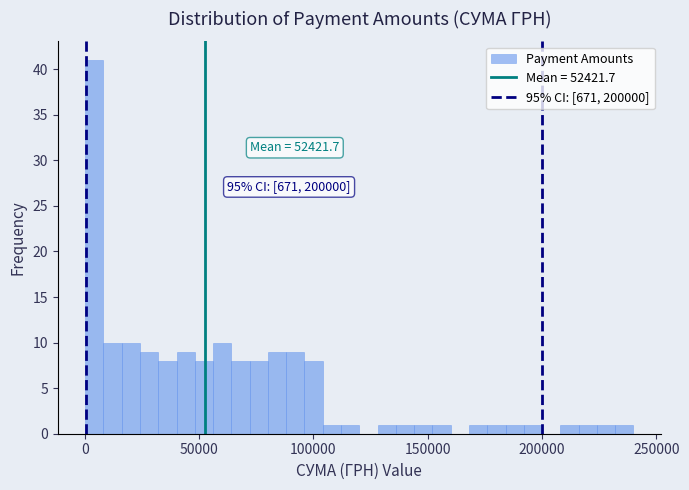

Read against the x-axis, roughly where is the centre of the tallest bar?

5000